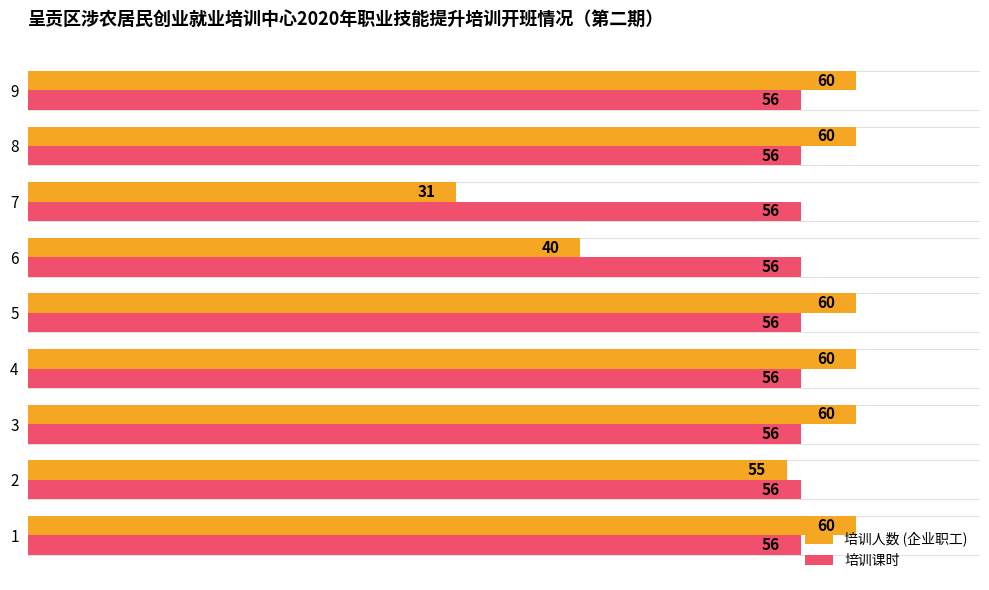

Rank the series by their maximum value, from lowest to highest.

培训课时, 培训人数 (企业职工)